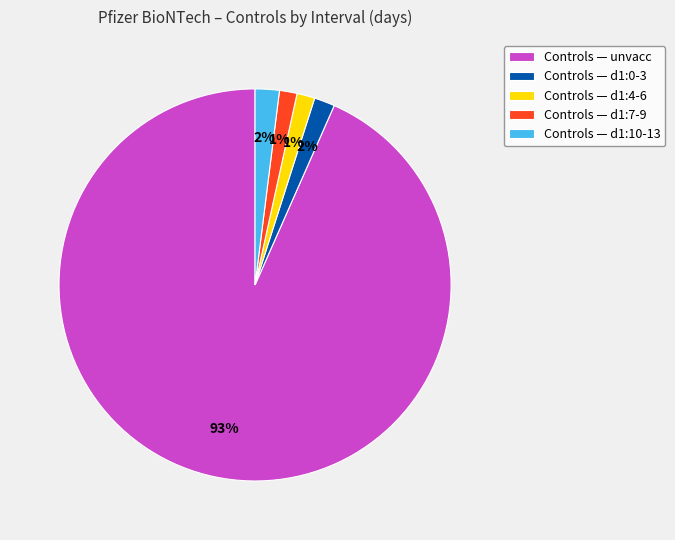

What is the largest slice in the pie chart?

Controls — unvacc